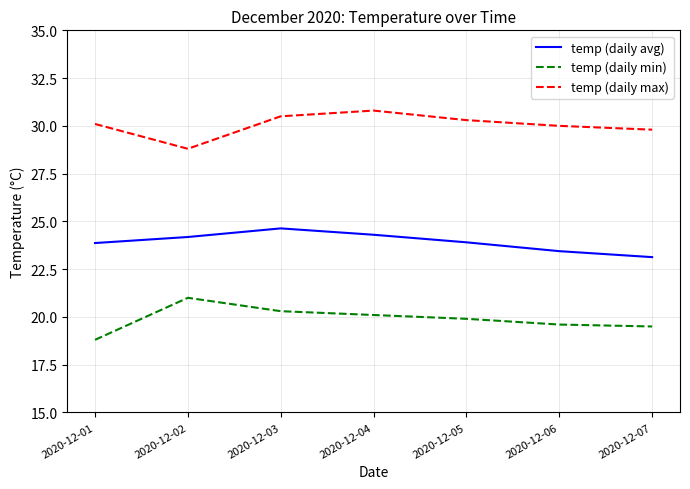

At 2020-12-04, list the series in order from largest to smallest.

temp (daily max), temp (daily avg), temp (daily min)